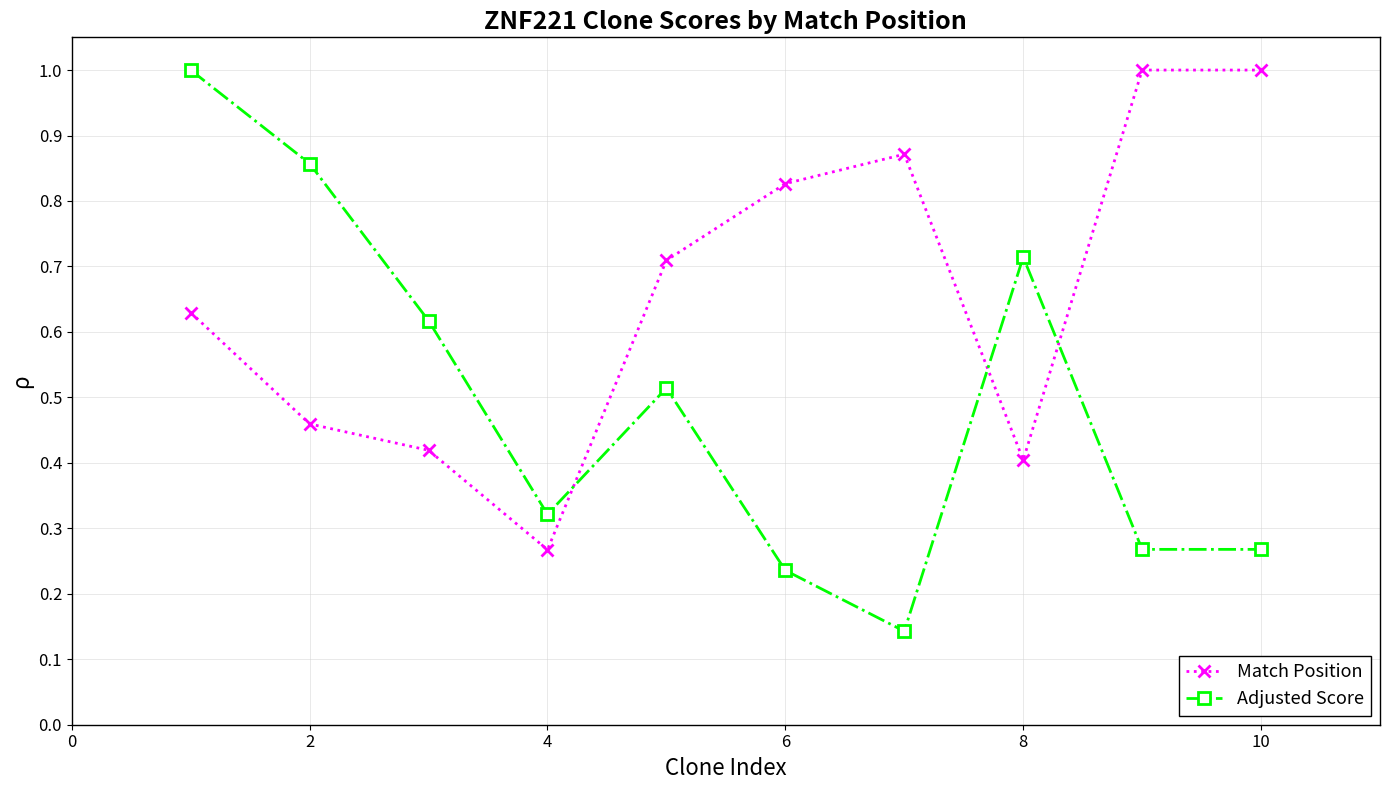

How many lines are shown in the chart?

2